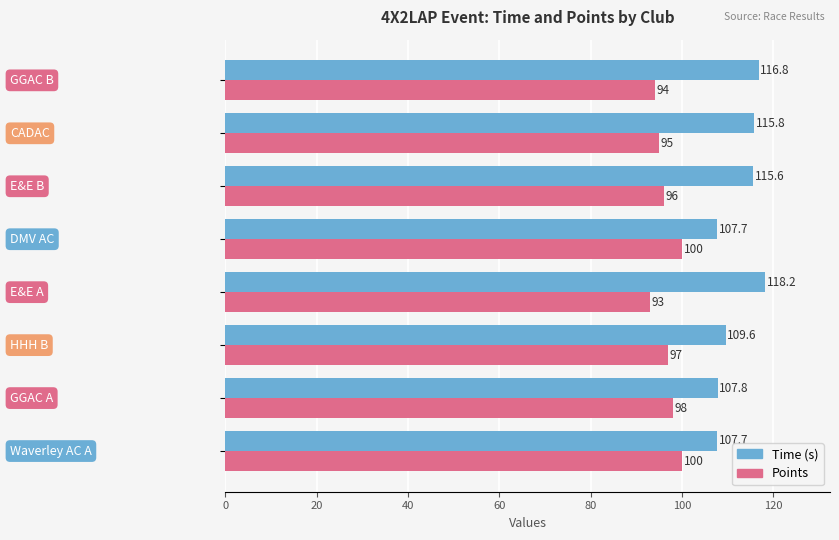

Rank the series by their average value, from lowest to highest.

Points, Time (s)